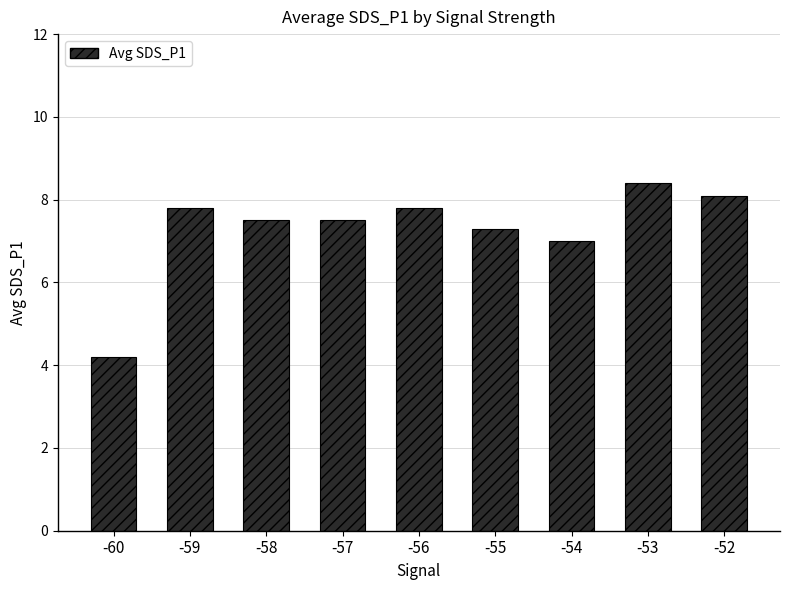

Where does the data first go above 7?

-59